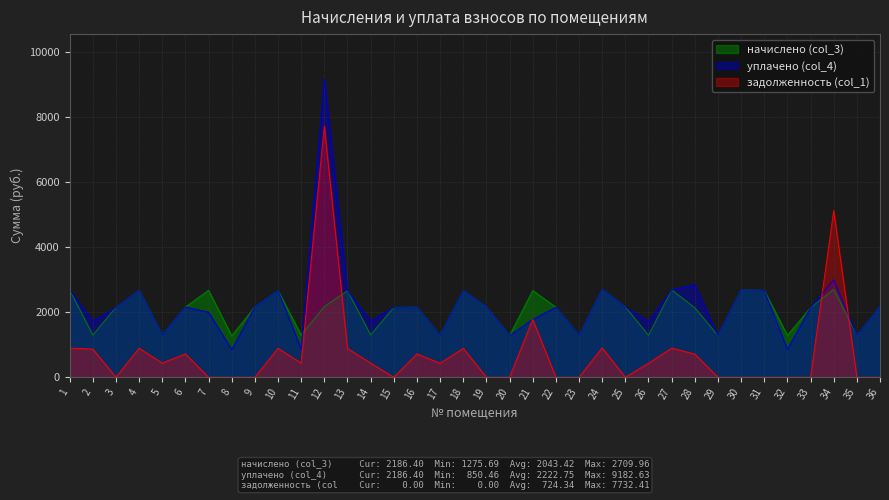

The value of задолженность (col_1) at 36 is 0.0. True or false?

True